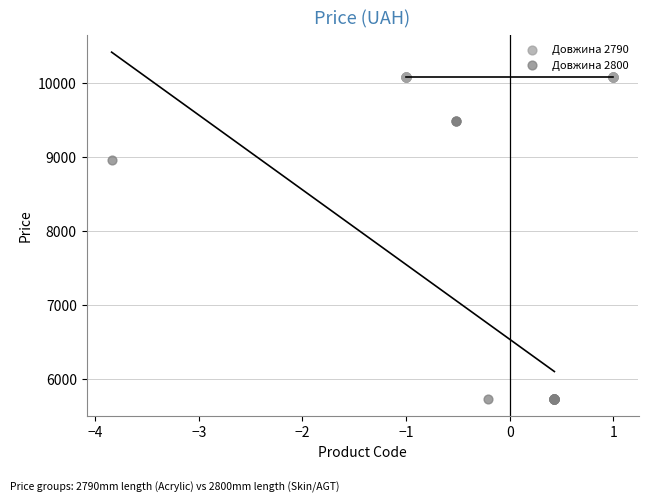

Which series contains the highest Y value?

Довжина 2790